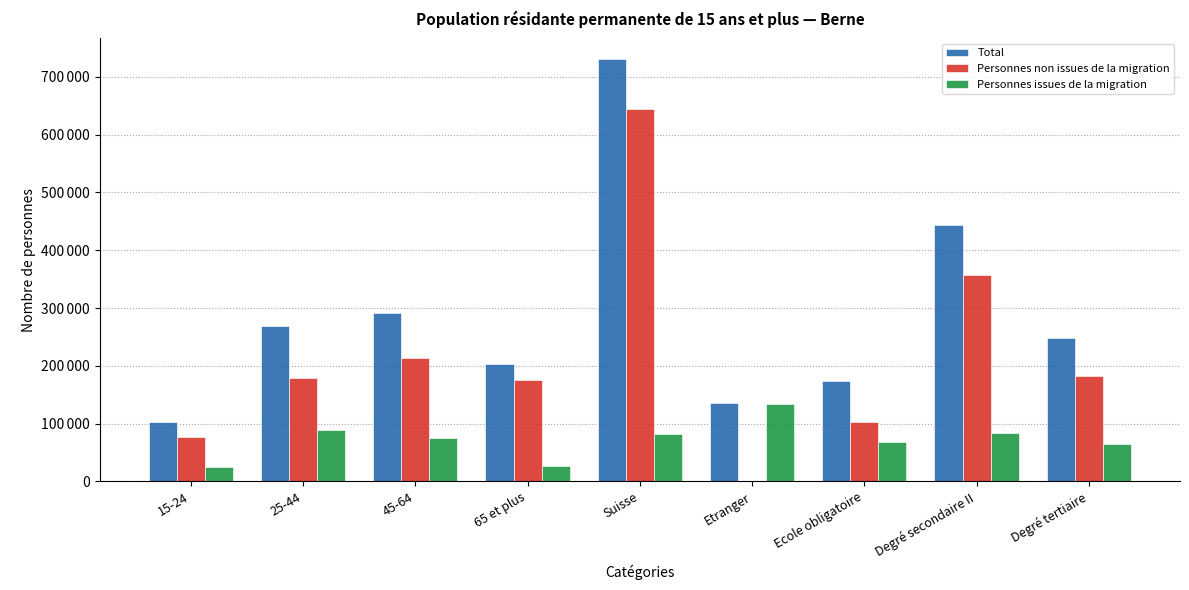

What are all the series names shown in the legend?

Total, Personnes non issues de la migration, Personnes issues de la migration